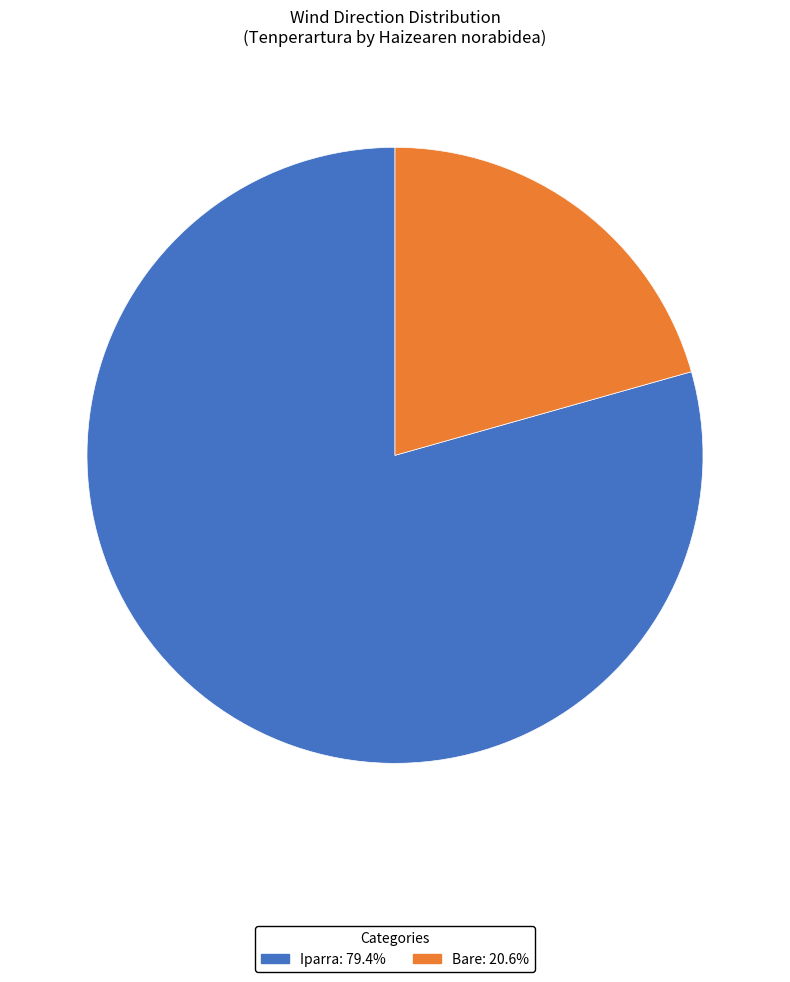

Does any single category account for the majority?

Yes